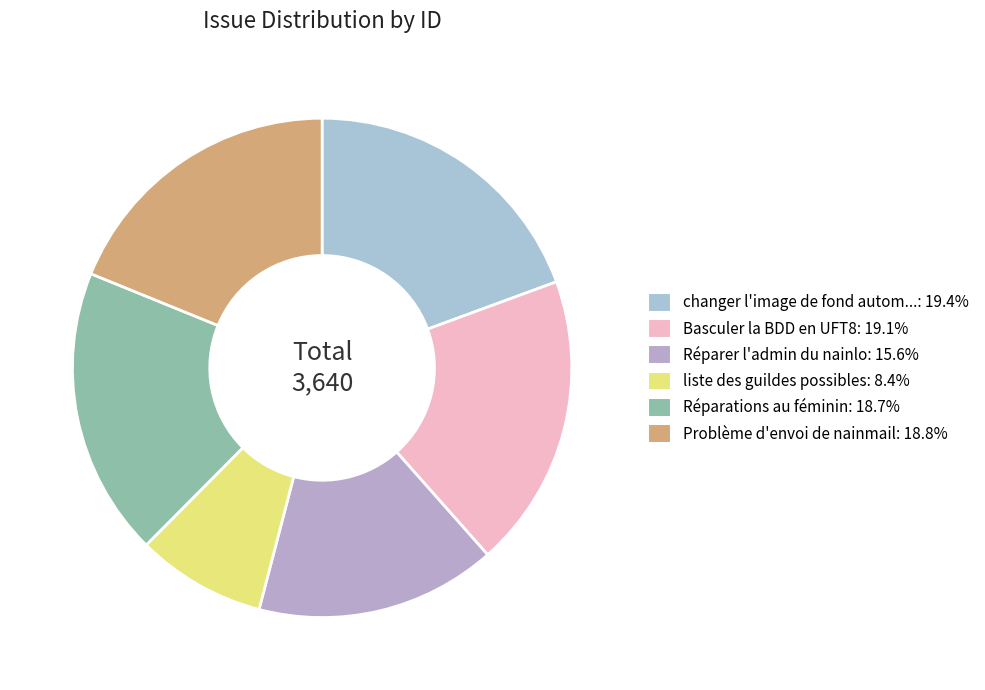

How many segments does this pie chart have?

6